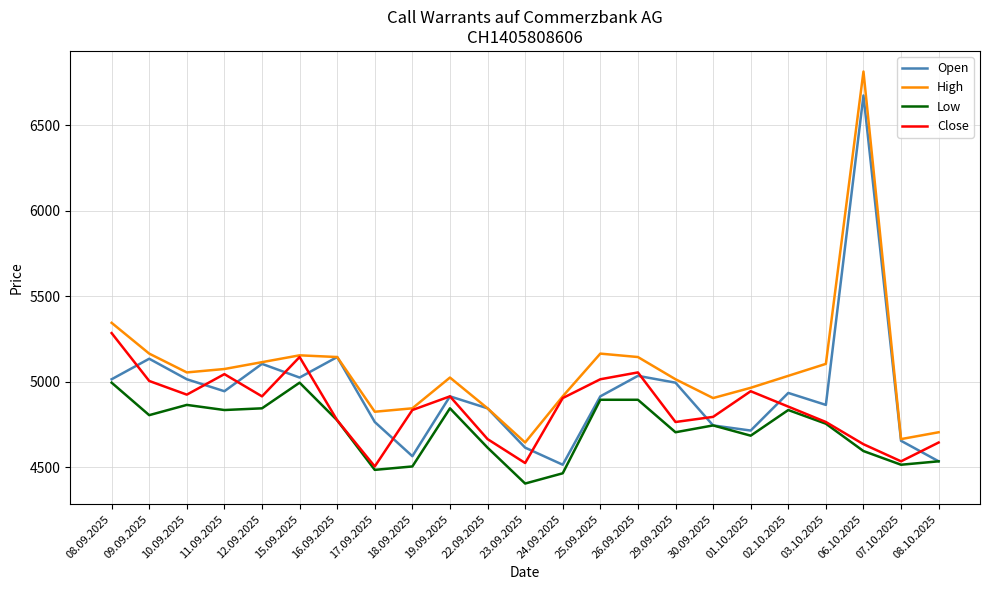

What position from the right is 17.09.2025?

16